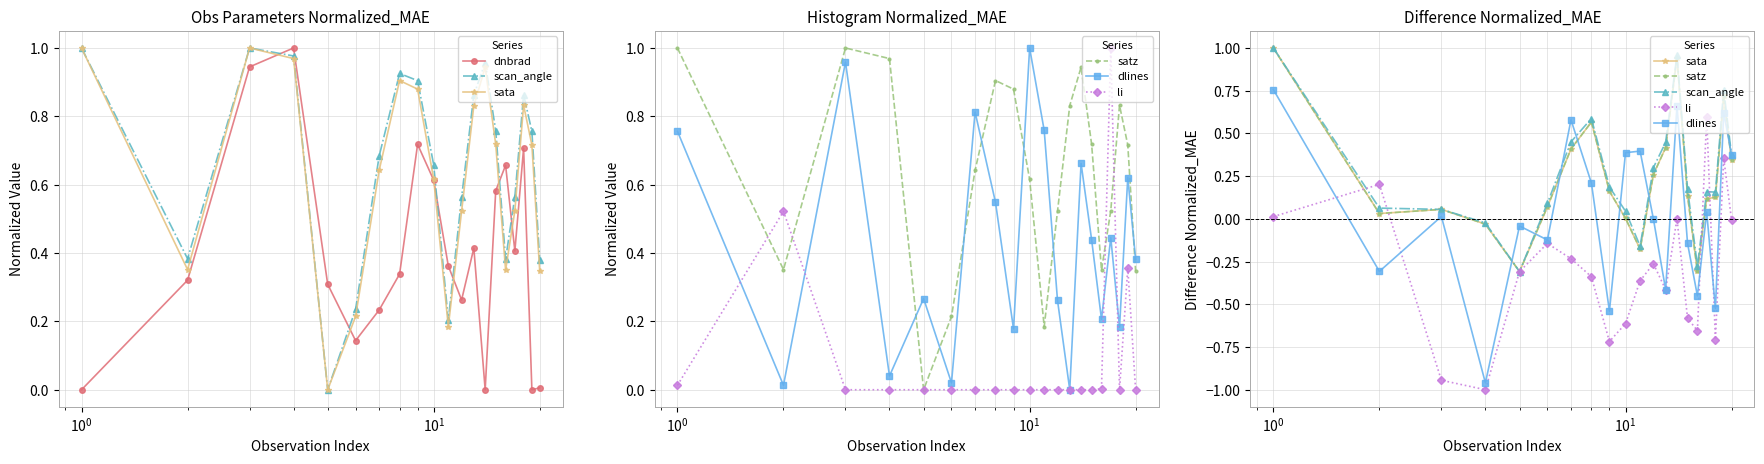

How many interior local peaks does the dlines series have?

7